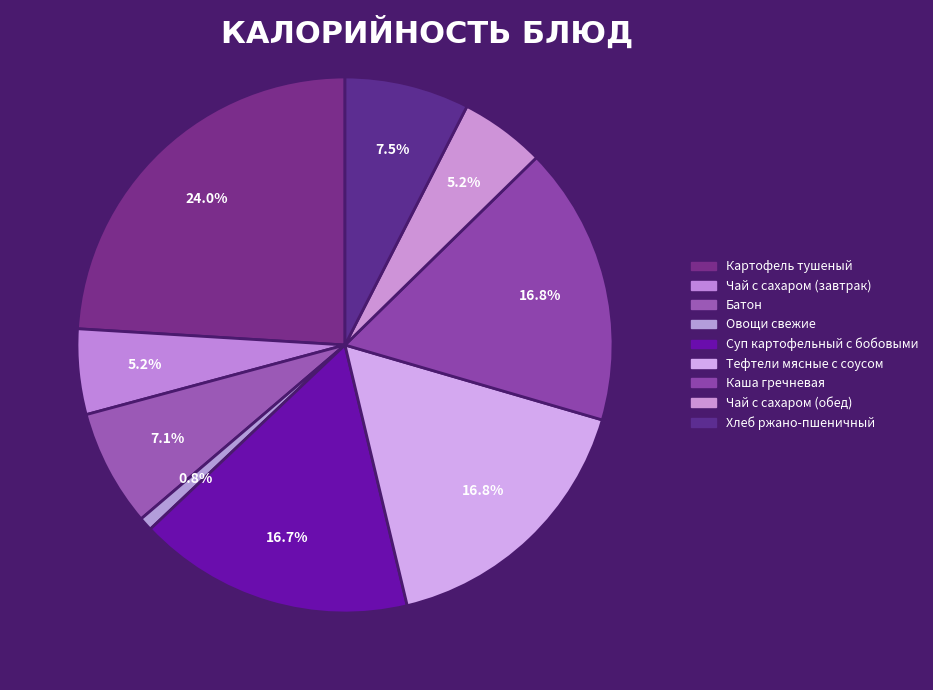

How many slices are in this pie chart?

9